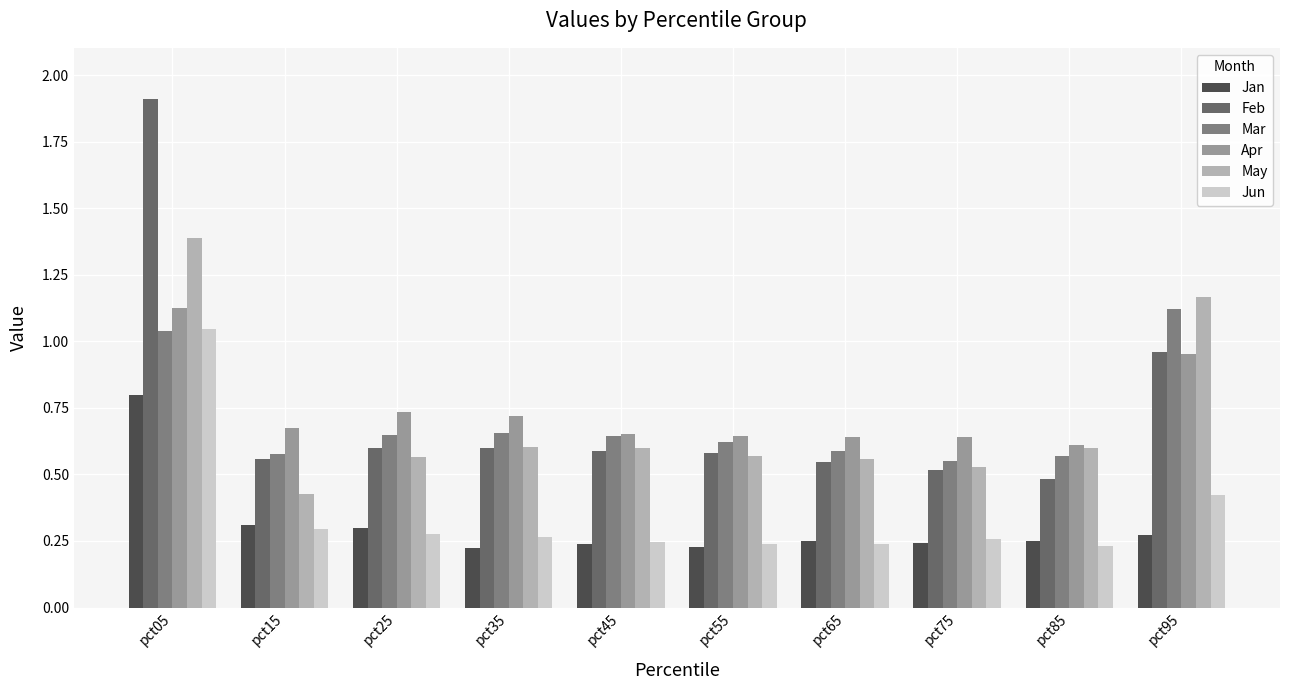

What is the sum of the Jun values at pct15 and pct45?

0.5